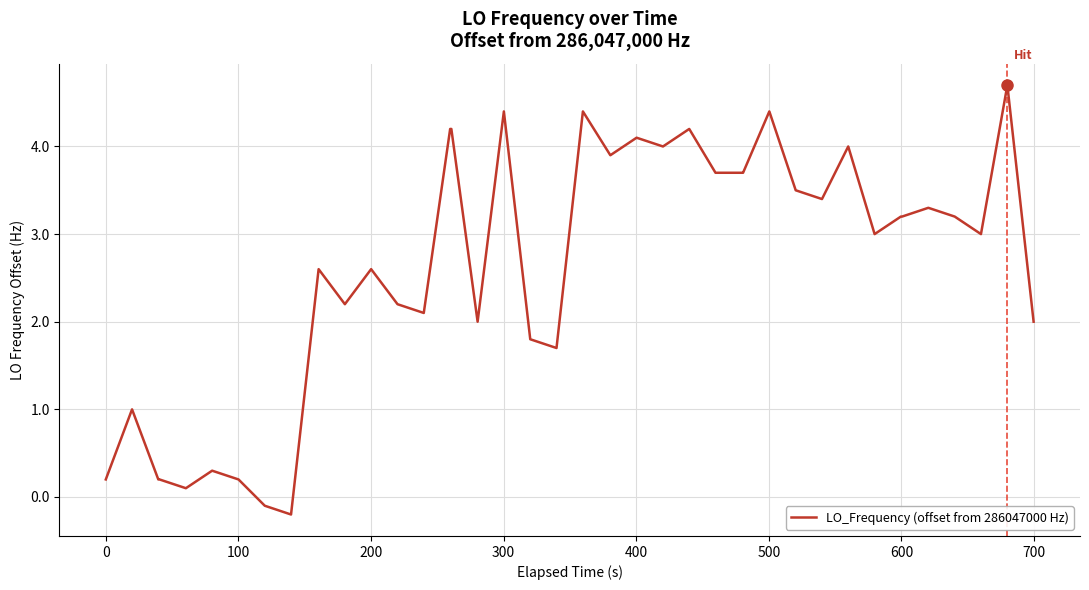

What is the difference between the maximum and minimum values?

4.9